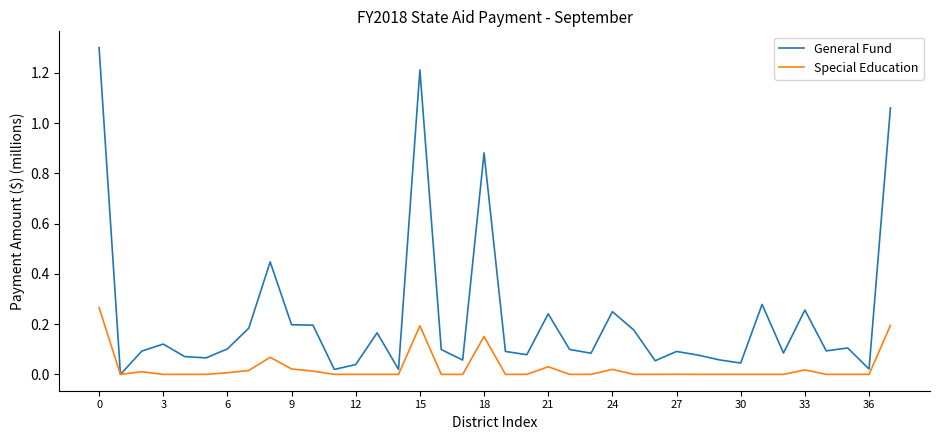

Which series has the largest range (max minus min)?

General Fund